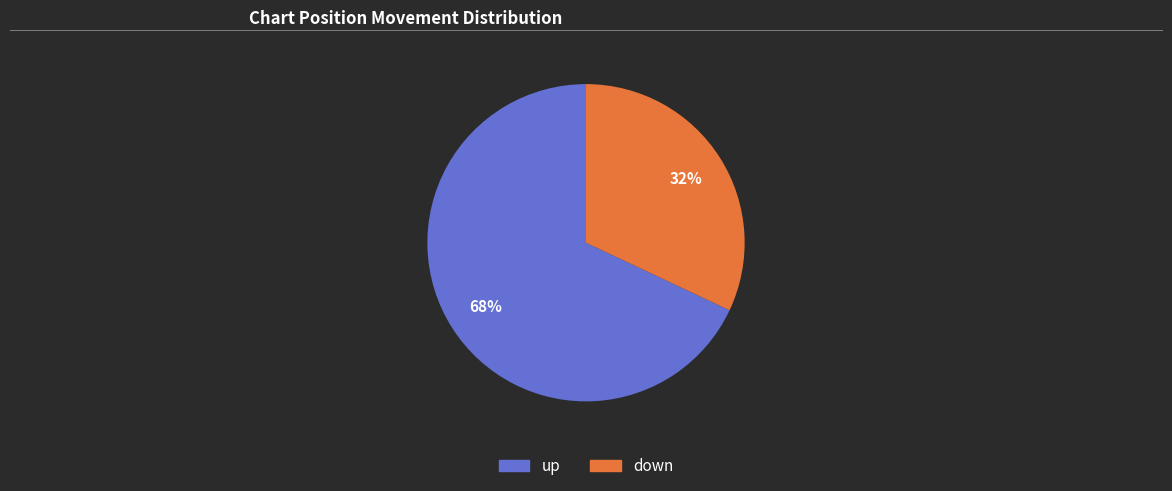

Rank the categories by value from lowest to highest.

down, up